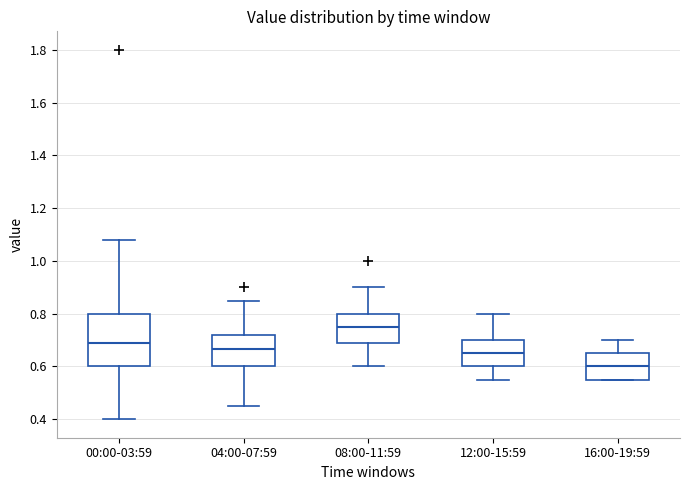

Reading left to right, transcribe this box plot: for each box, give where its median line is, the range the box spans, and where its two whiskers end, as read against the y-axis. The values are not printed on the chart, so give them approximately, as read against the axis.

00:00-03:59: median 0.70, box 0.60 to 0.80, whiskers 0.40 to 1.08
04:00-07:59: median 0.66, box 0.60 to 0.72, whiskers 0.46 to 0.86
08:00-11:59: median 0.76, box 0.68 to 0.80, whiskers 0.60 to 0.90
12:00-15:59: median 0.66, box 0.60 to 0.70, whiskers 0.56 to 0.80
16:00-19:59: median 0.60, box 0.56 to 0.66, whiskers 0.56 to 0.70